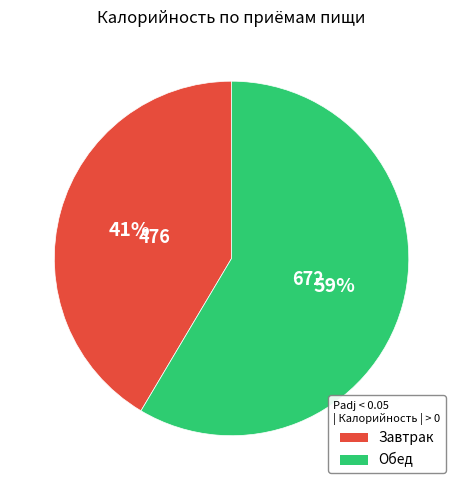

Is it true that Завтрак is 28% of the pie?

False